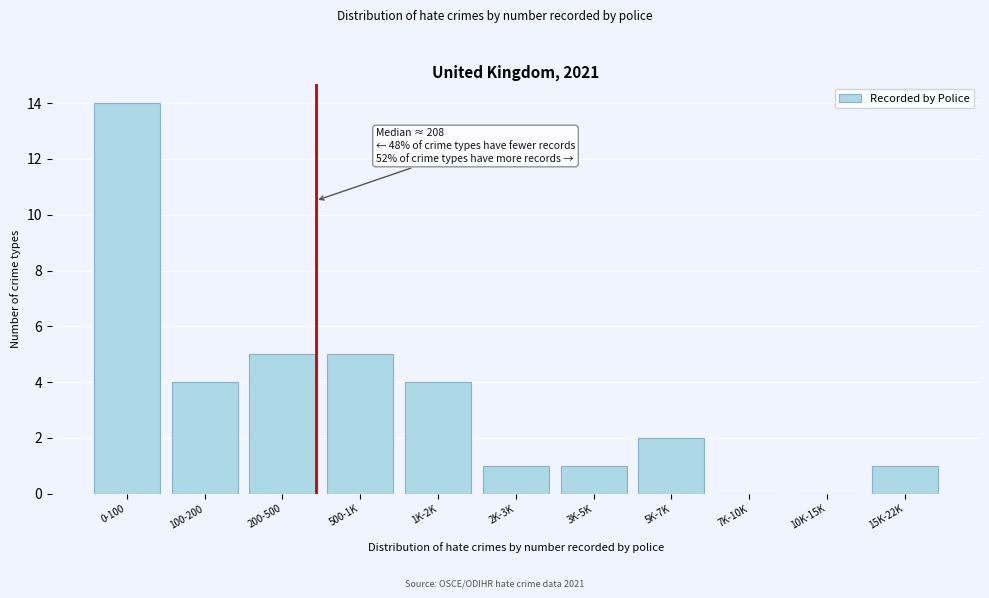

Reading right to left, extract all data points from this chart.

15K-22K=1	10K-15K=0	7K-10K=0	5K-7K=2	3K-5K=1	2K-3K=1	1K-2K=4	500-1K=5	200-500=5	100-200=4	0-100=14